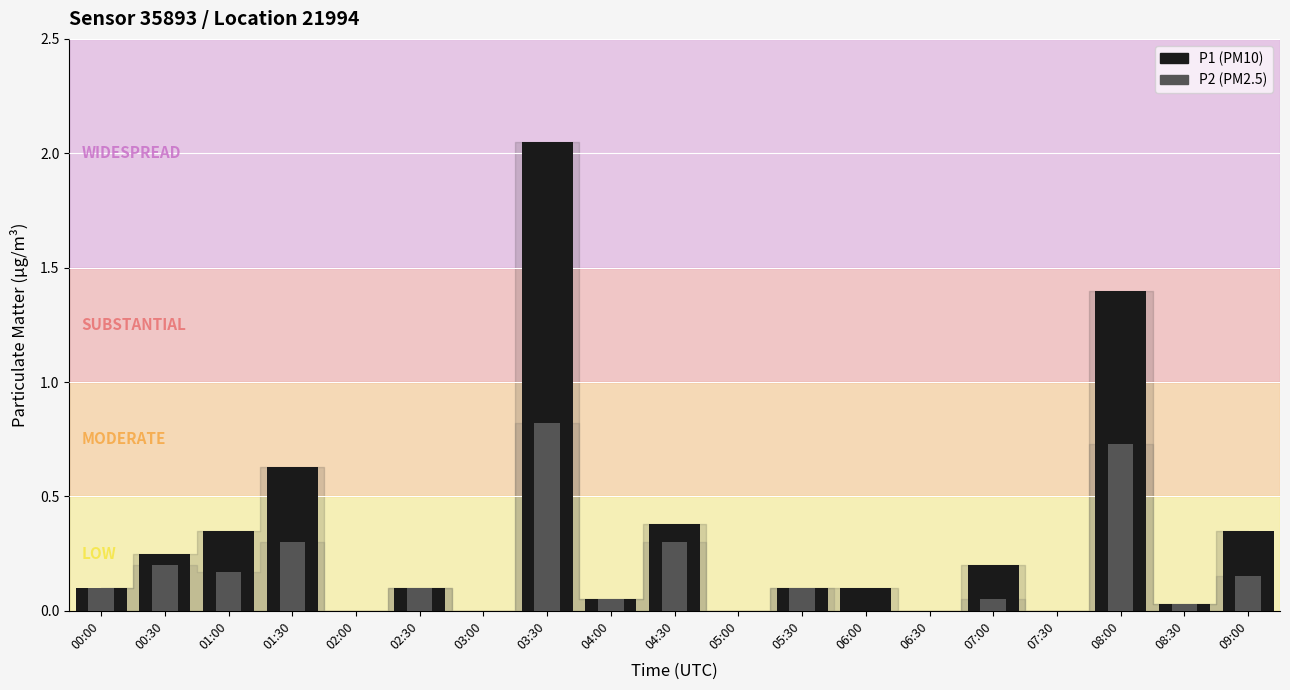

Which series has the largest total across all categories?

P1